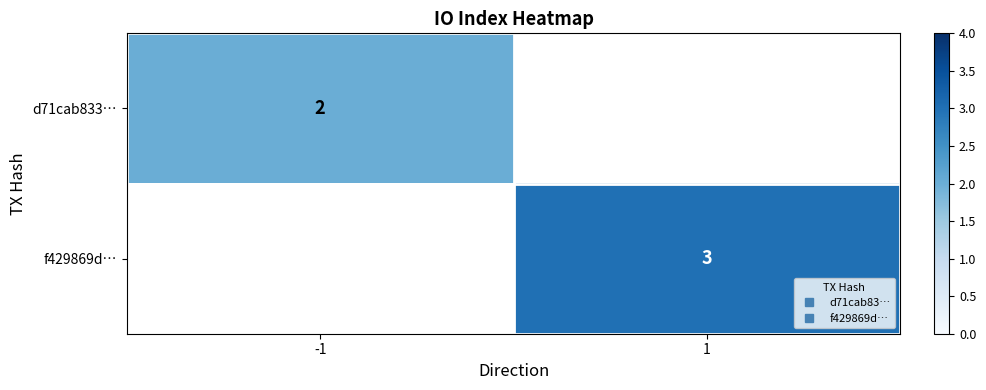

At which category does the chart reach its peak across all series?

1